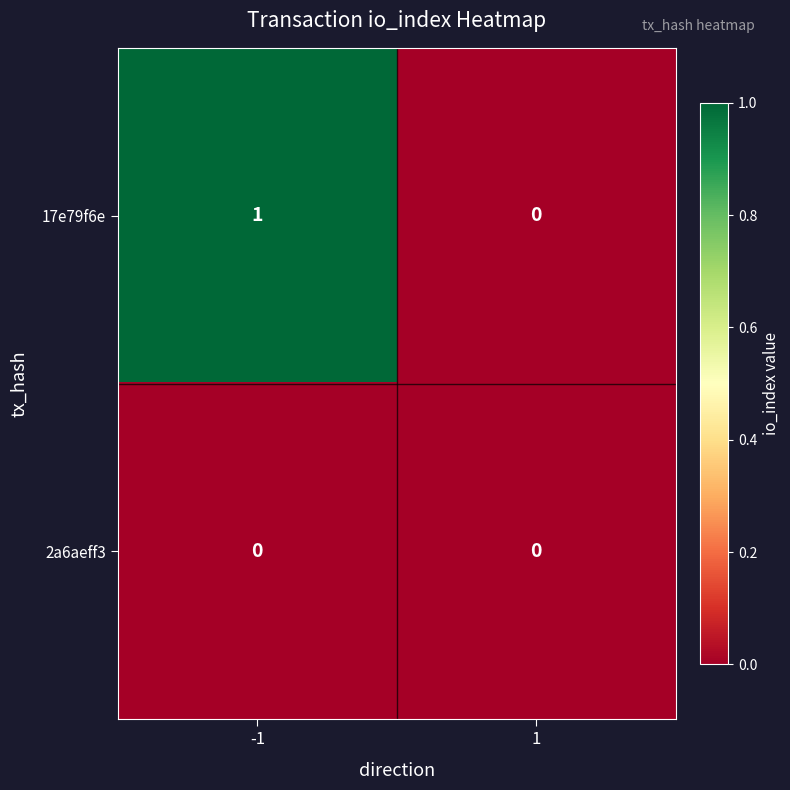

Reading right to left, extract all data points from this chart.

17e79f6e: 1=0	-1=1
2a6aeff3: 1=0	-1=0